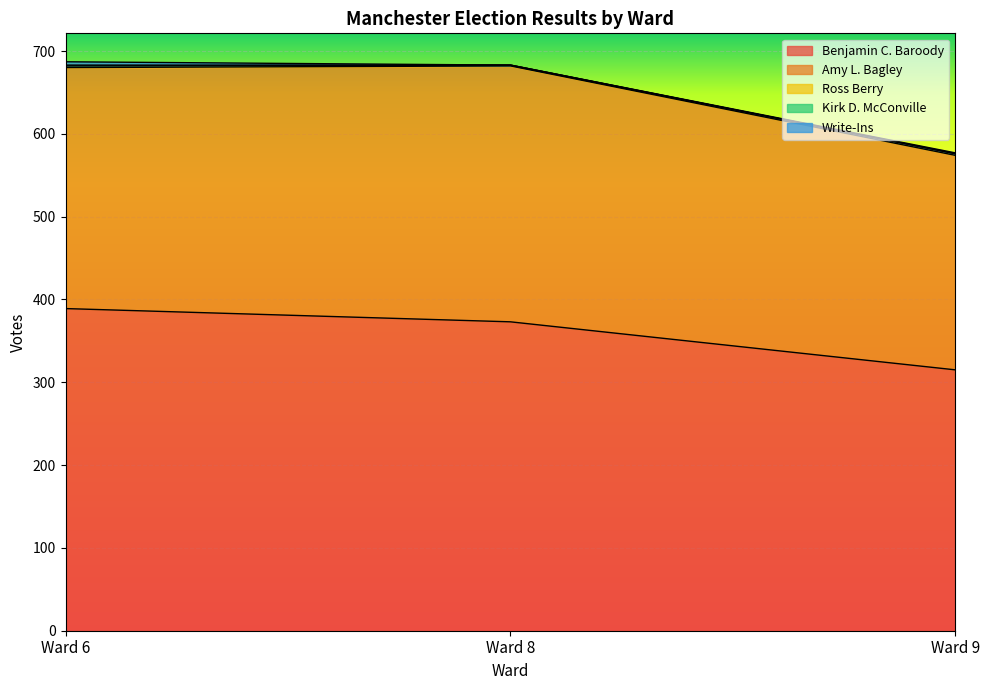

What value does the Ross Berry series have at Ward 8?

1